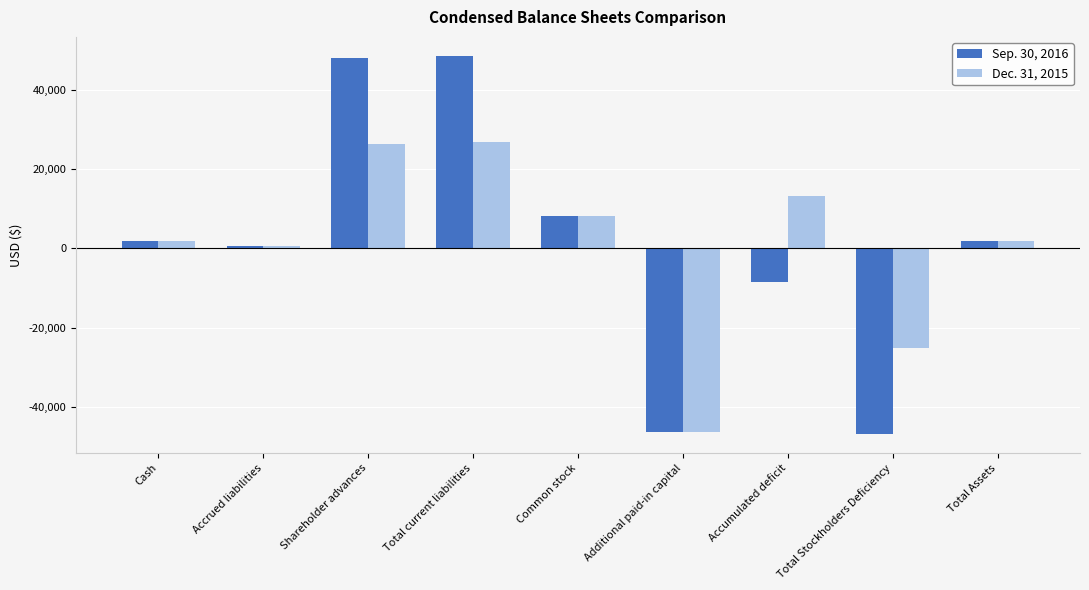

List the series in order of their overall mean, highest first.

Dec. 31, 2015, Sep. 30, 2016